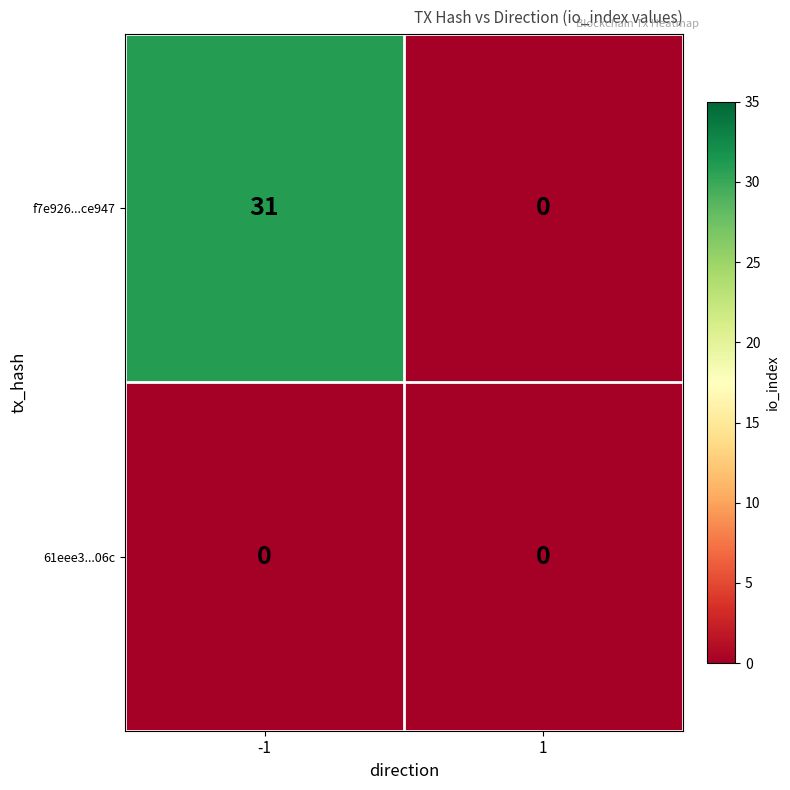

Reading left to right, extract all data points from this chart.

f7e926...ce947: 31	0
61eee3...06c: 0	0